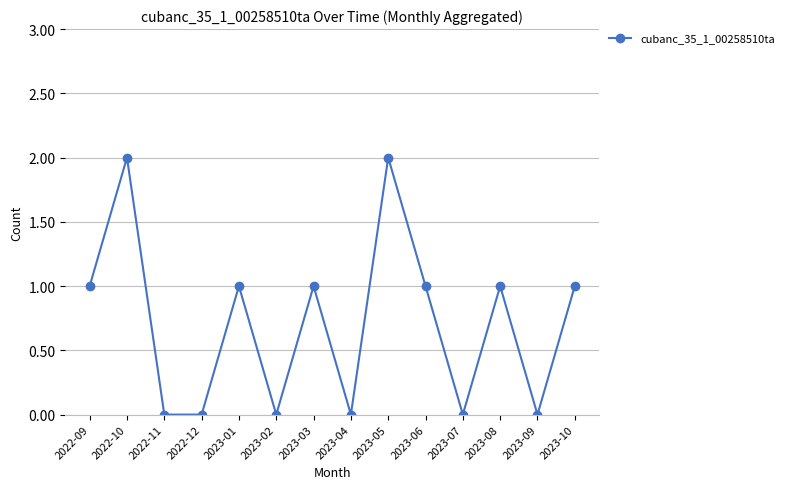

How many values are below 1?

6